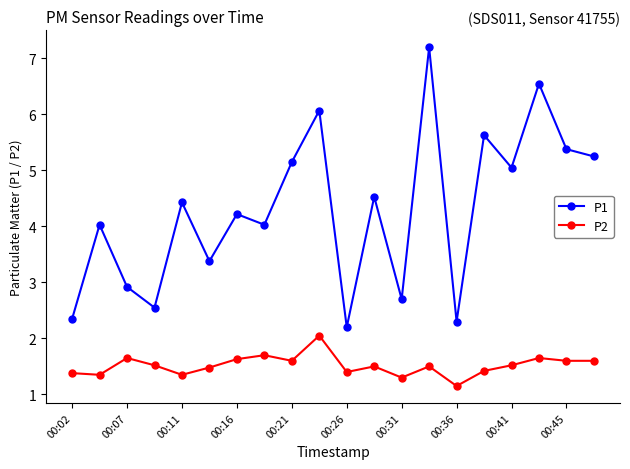

At how many categories does at least one series exceed 6?

3